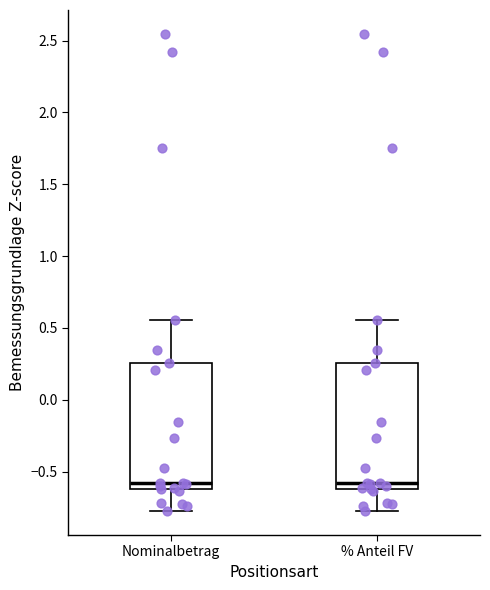

Reading left to right, transcribe this box plot: for each box, give where its median line is, the range the box spans, and where its two whiskers end, as read against the y-axis. The values are not printed on the chart, so give them approximately, as read against the axis.

Nominalbetrag: median -0.60 (just above the box's lower edge), box -0.60 to 0.25, whiskers -0.80 to 0.55
% Anteil FV: median -0.60 (just above the box's lower edge), box -0.60 to 0.25, whiskers -0.80 to 0.55